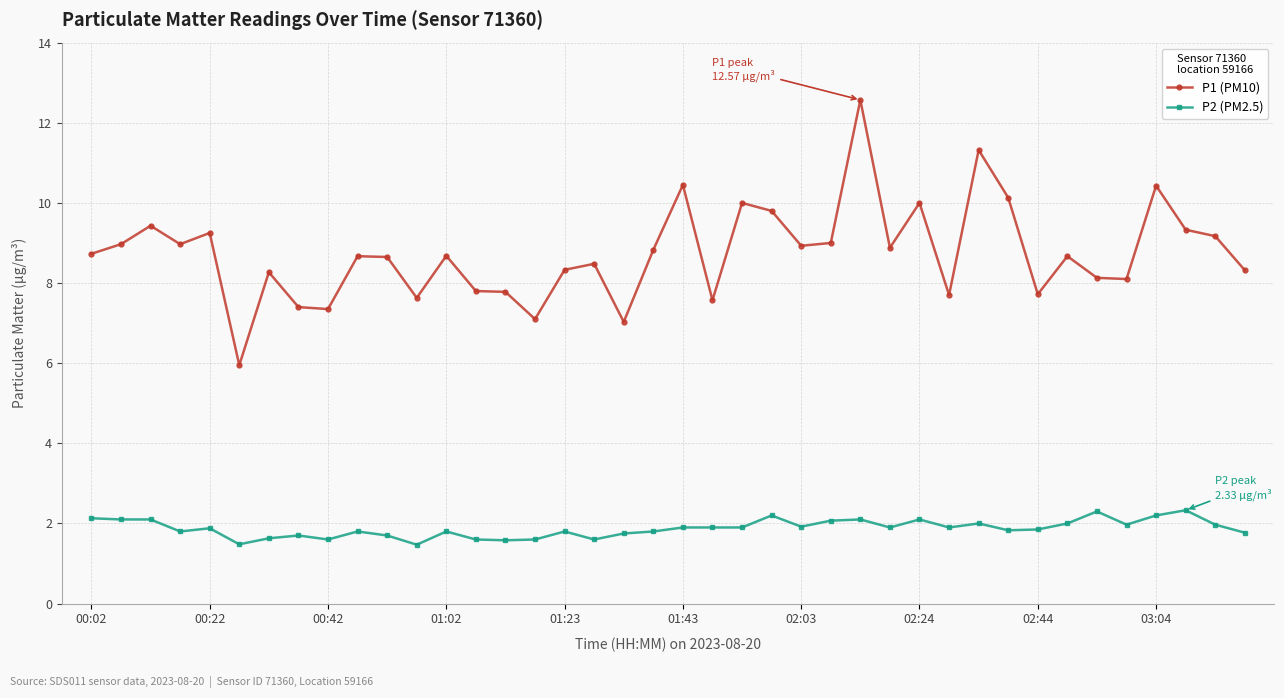

What is the maximum value shown in the chart?

12.6